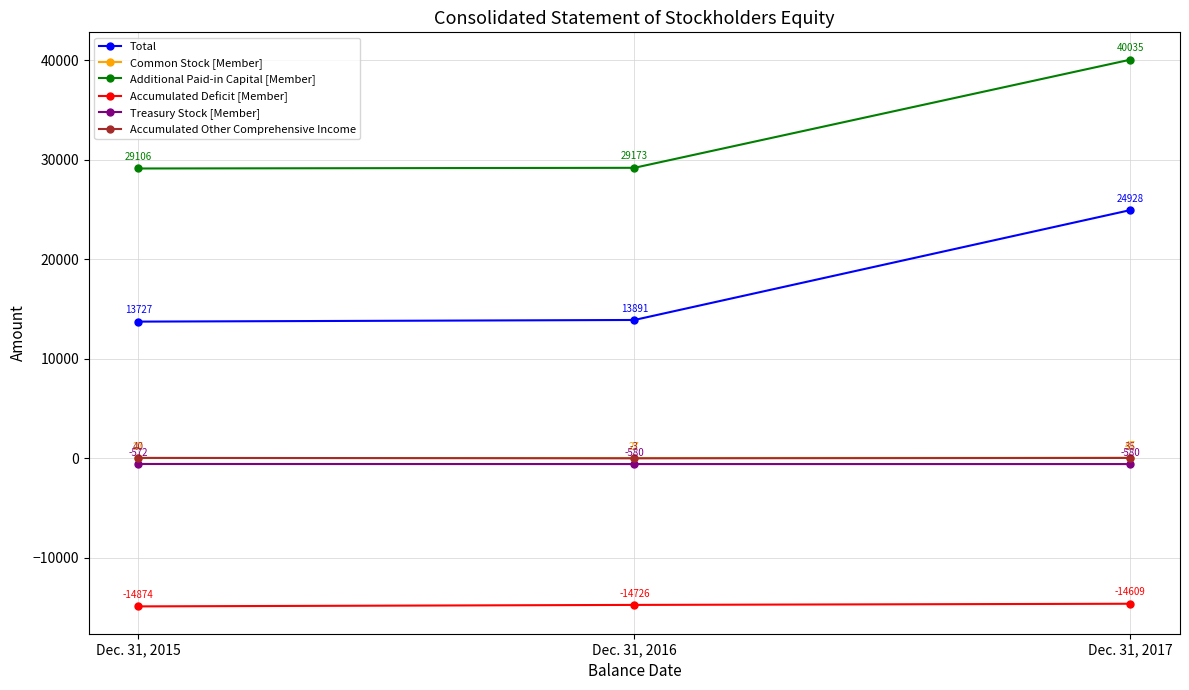

What is the difference between the maximum and minimum values in the Additional Paid-in Capital [Member] series?

10929